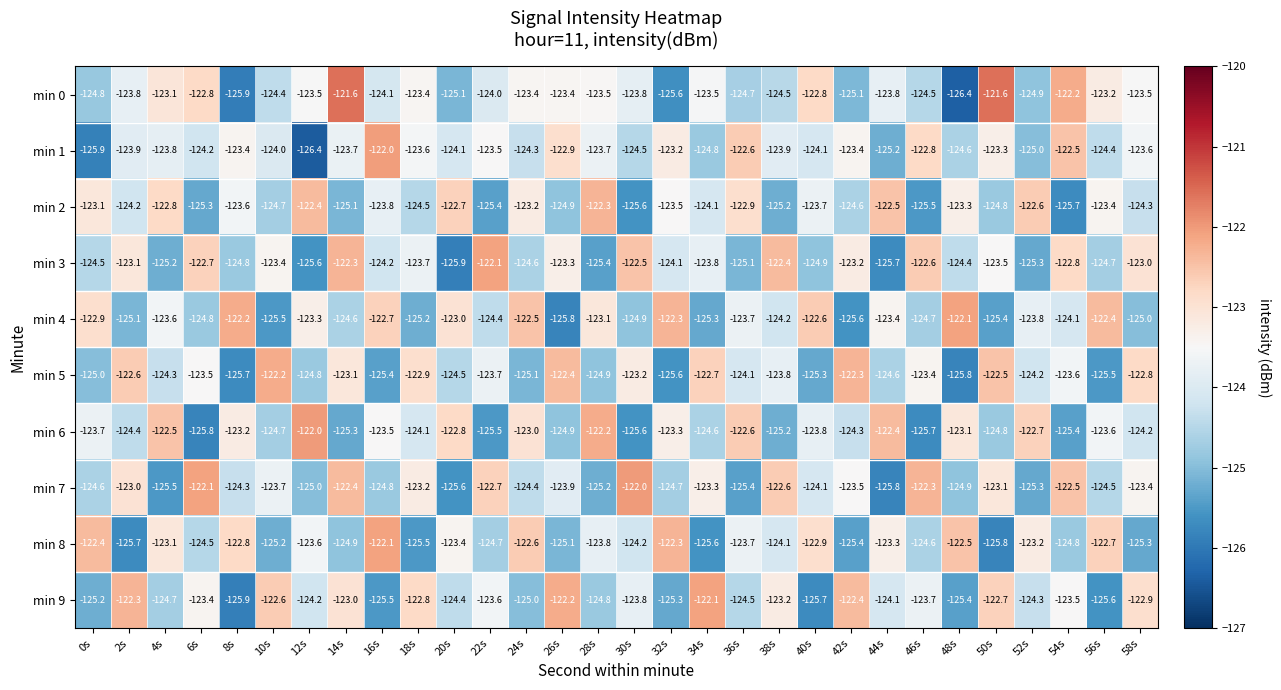

What is the difference between the highest and lowest values at 16s?

3.5